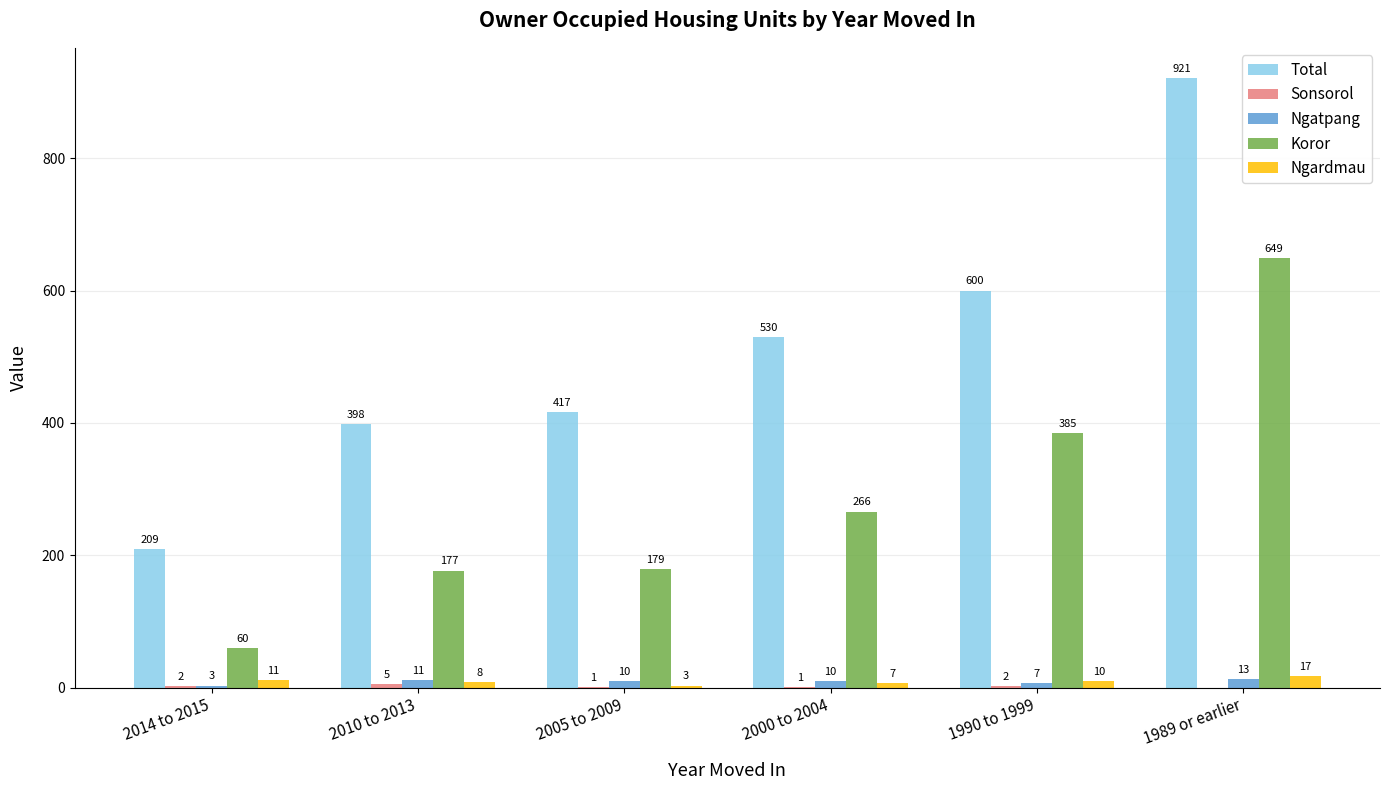

Where is Total nearest to the value 565?

2000 to 2004